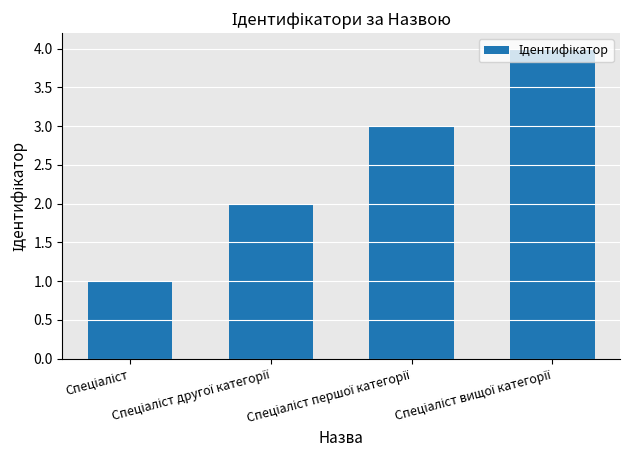

What is the sum of all values?

10